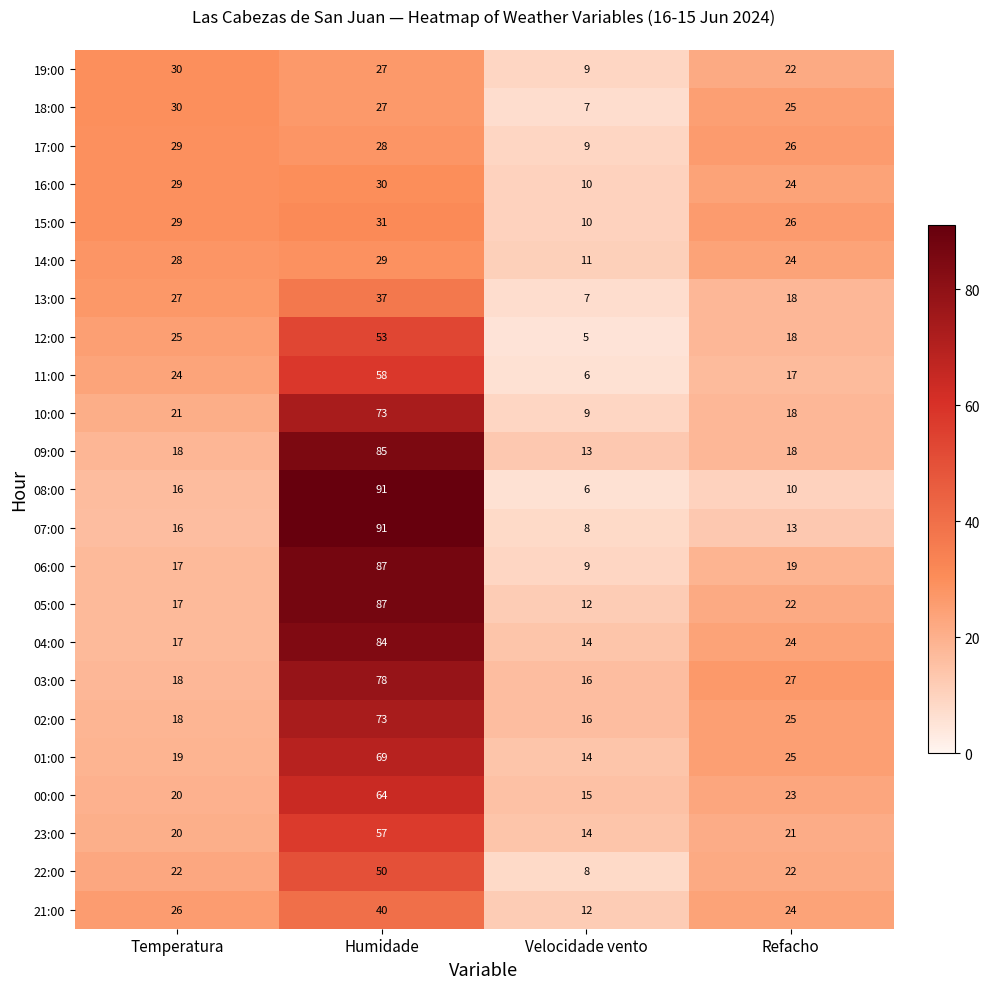

Which category has the highest value across all series?

Humidade